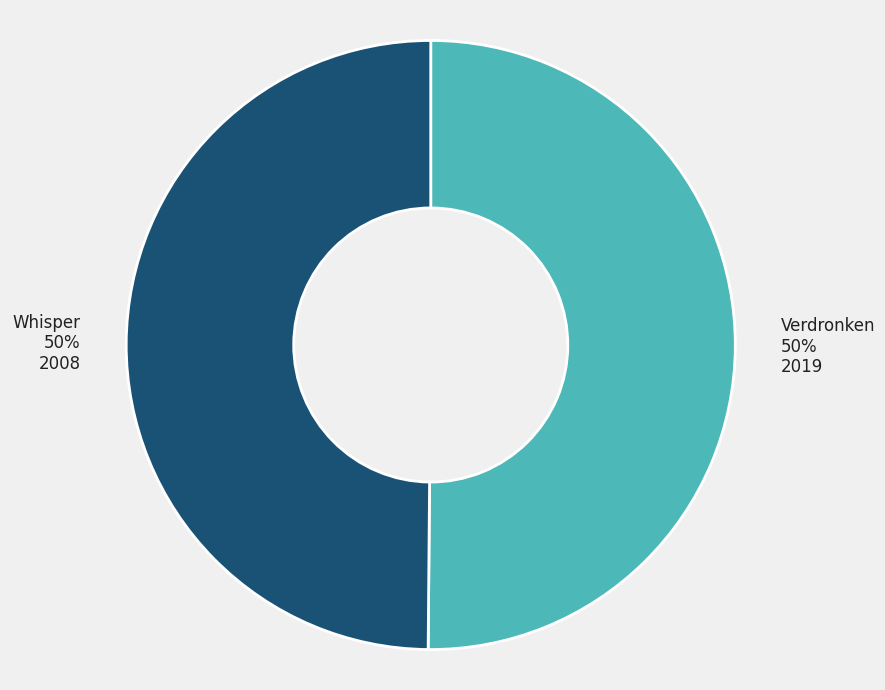

To the nearest percent, what portion does Verdronken represent?

50%